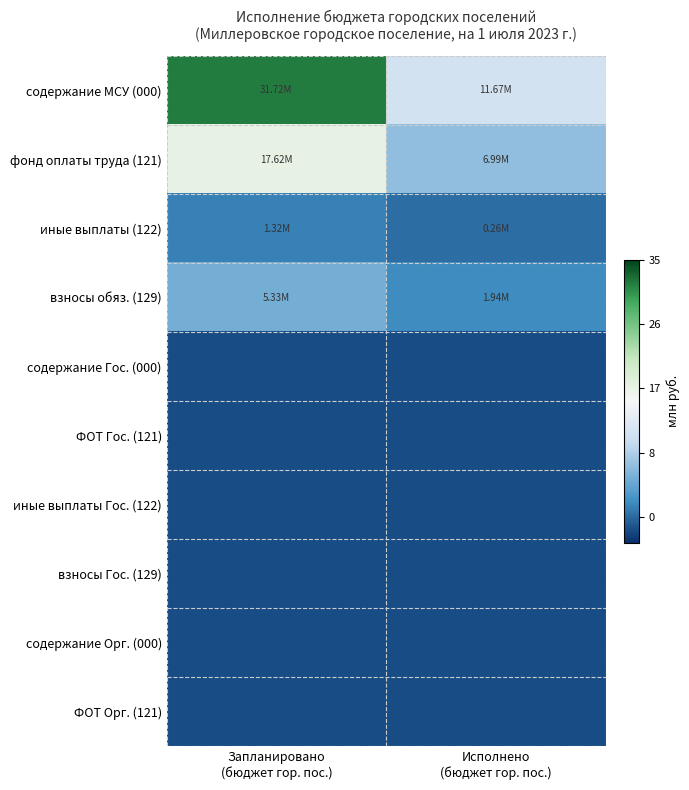

Reading right to left, transcribe all the data shown in this chart.

содержание МСУ (000): Исполнено
(бюджет гор. пос.)=0.3	Запланировано
(бюджет гор. пос.)=0.9
фонд оплаты труда (121): Исполнено
(бюджет гор. пос.)=0.2	Запланировано
(бюджет гор. пос.)=0.5
иные выплаты (122): Исполнено
(бюджет гор. пос.)=0.0	Запланировано
(бюджет гор. пос.)=0.0
взносы обяз. (129): Исполнено
(бюджет гор. пос.)=0.1	Запланировано
(бюджет гор. пос.)=0.2
содержание Гос. (000): Исполнено
(бюджет гор. пос.)=-0.1	Запланировано
(бюджет гор. пос.)=-0.1
ФОТ Гос. (121): Исполнено
(бюджет гор. пос.)=-0.1	Запланировано
(бюджет гор. пос.)=-0.1
иные выплаты Гос. (122): Исполнено
(бюджет гор. пос.)=-0.1	Запланировано
(бюджет гор. пос.)=-0.1
взносы Гос. (129): Исполнено
(бюджет гор. пос.)=-0.1	Запланировано
(бюджет гор. пос.)=-0.1
содержание Орг. (000): Исполнено
(бюджет гор. пос.)=-0.1	Запланировано
(бюджет гор. пос.)=-0.1
ФОТ Орг. (121): Исполнено
(бюджет гор. пос.)=-0.1	Запланировано
(бюджет гор. пос.)=-0.1